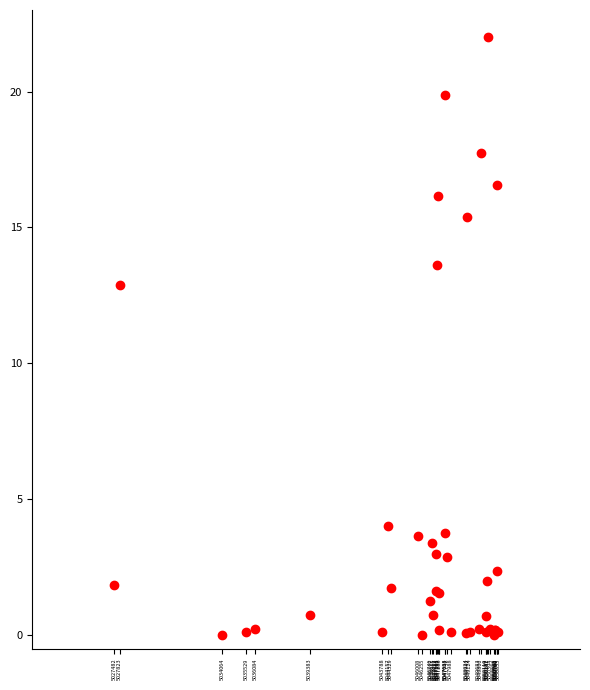

What Y value in the scatter plot is closest to 11?

12.9